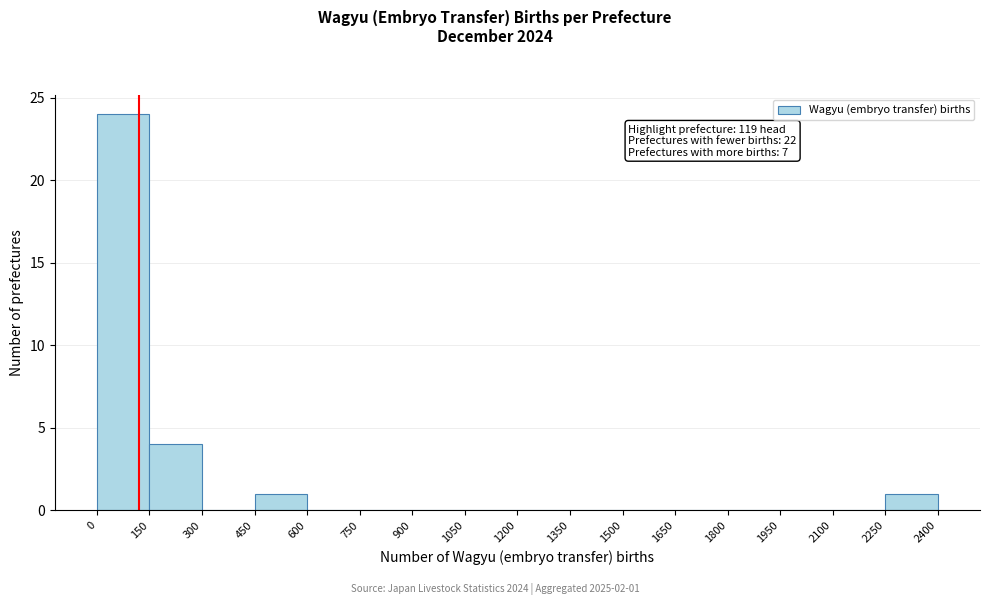

Over which range of the x-axis is the bar tallest?

0 to 150